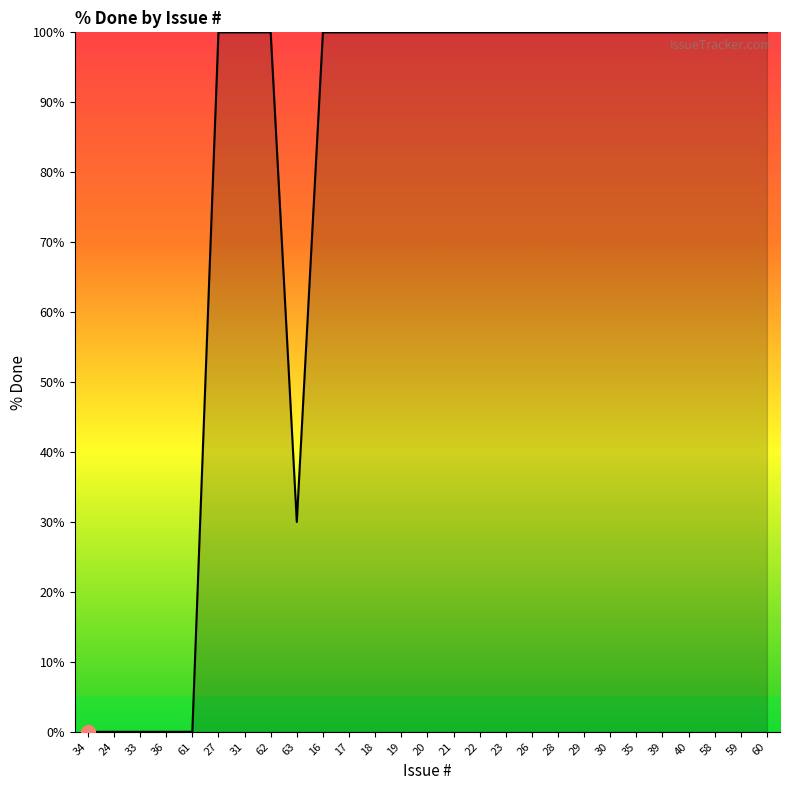

How many lines are shown in the chart?

1